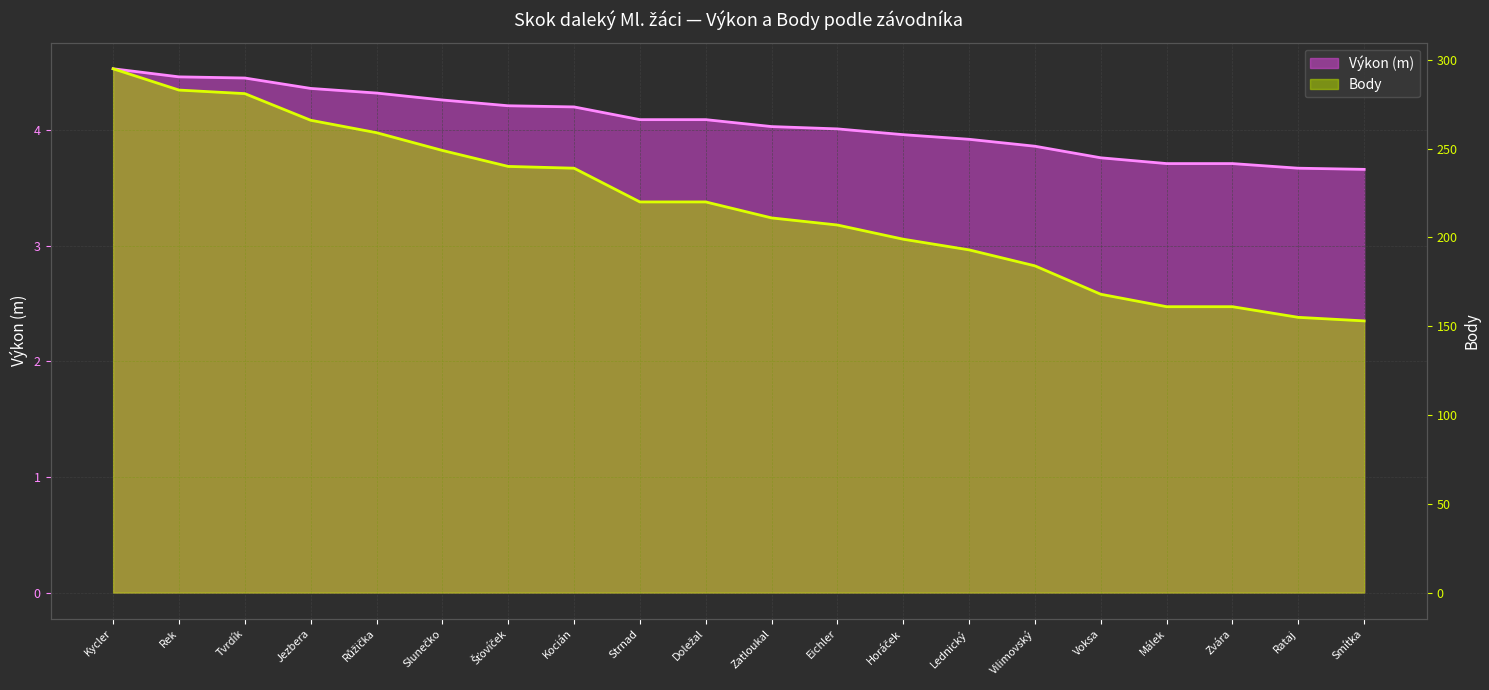

Count the number of data series in this chart.

2